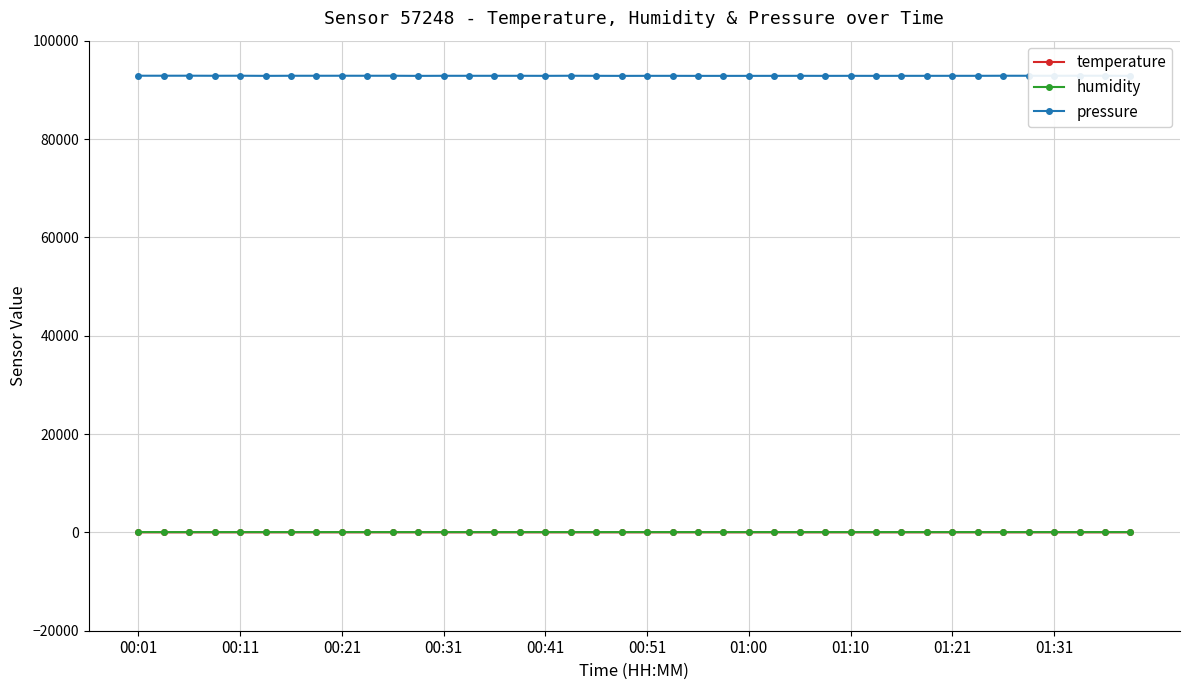

True or false: humidity and temperature intersect in this chart.

False